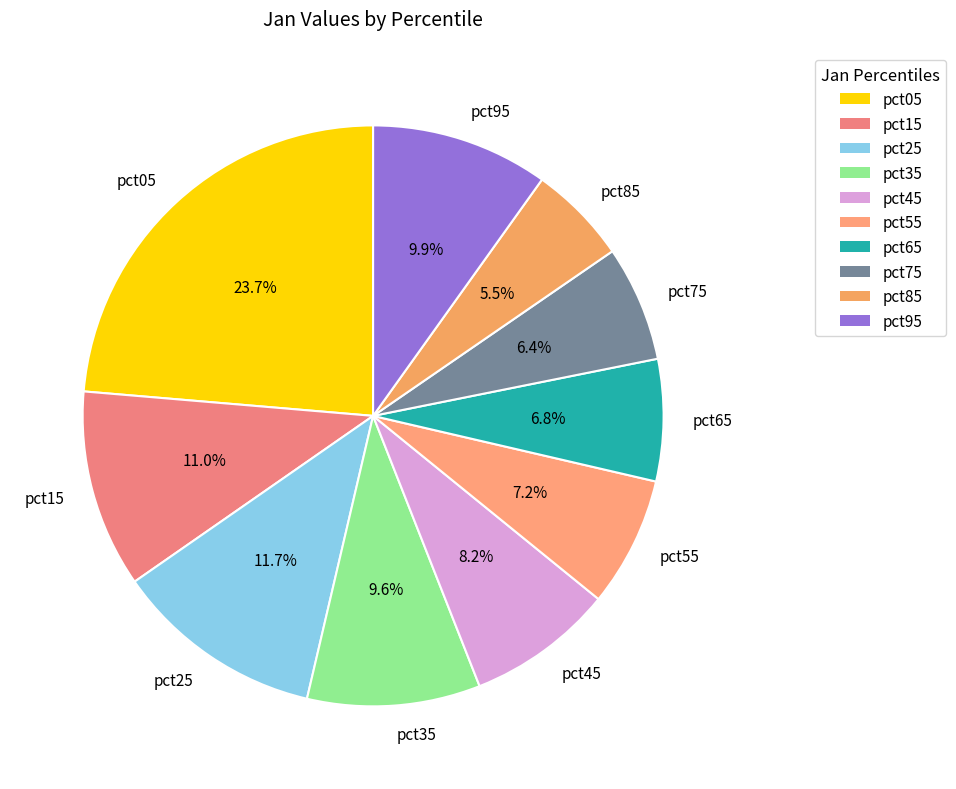

Does pct85 represent more than half of the total?

No